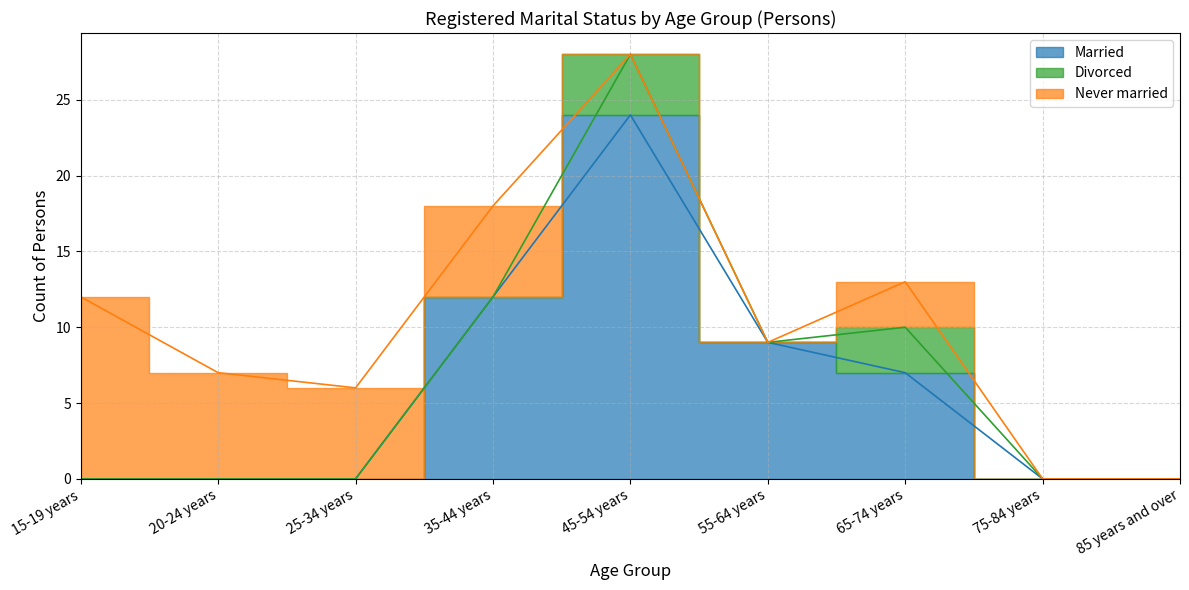

Between 25-34 years and 35-44 years, which is larger?

35-44 years